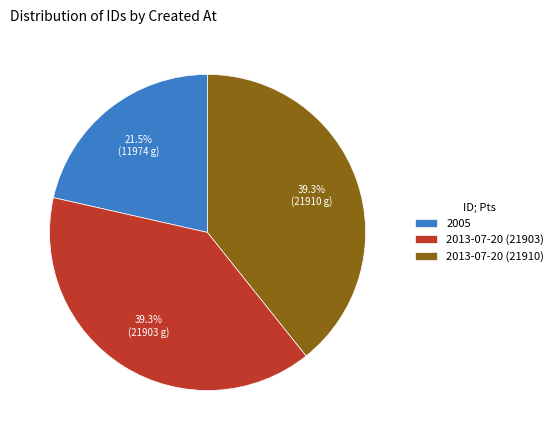

What is the total percentage of 2013-07-20 (21903) and 2013-07-20 (21910)?

78.5%